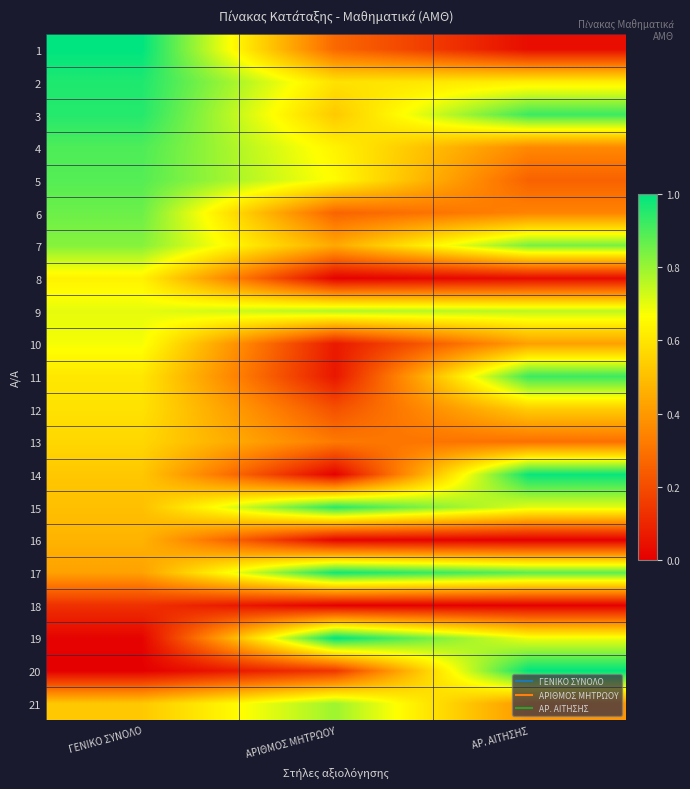

List the series in order of their peak value, highest first.

1, 19, 20, 14, 17, 2, 3, 15, 11, 4, 5, 6, 7, 21, 9, 10, 8, 12, 13, 16, 18